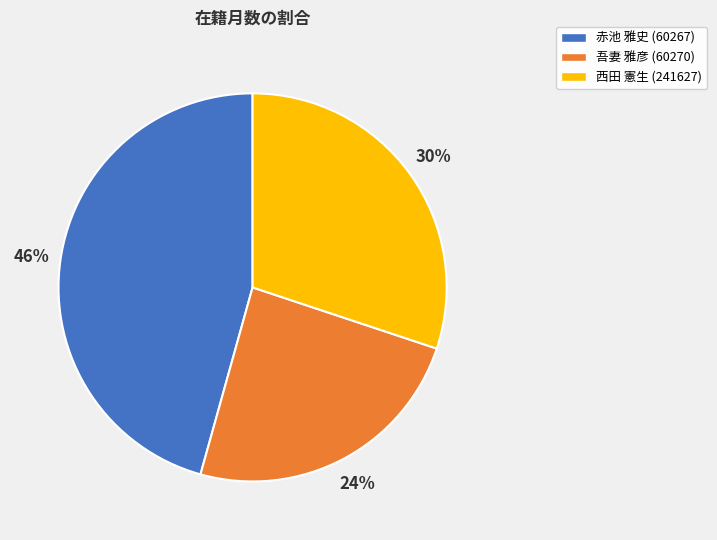

Between 赤池 雅史 (60267) and 吾妻 雅彦 (60270), which is larger?

赤池 雅史 (60267)